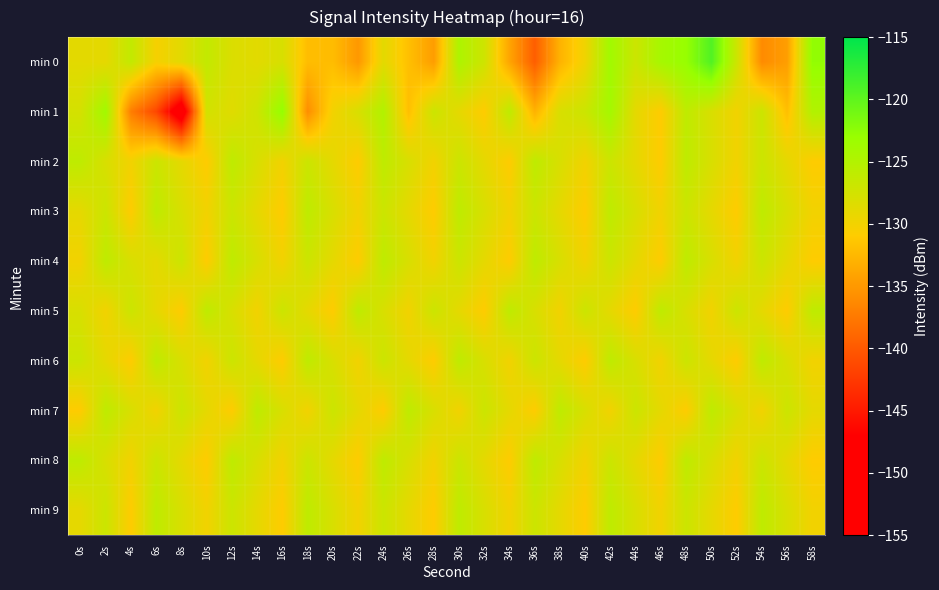

What is the maximum value shown in the chart?

-119.3